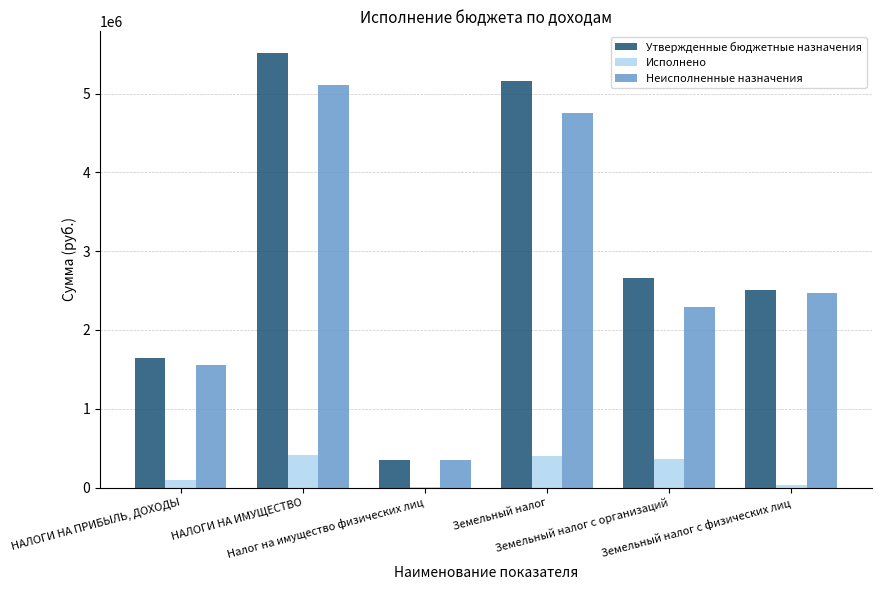

What is the highest value of the Исполнено series?

408660.4